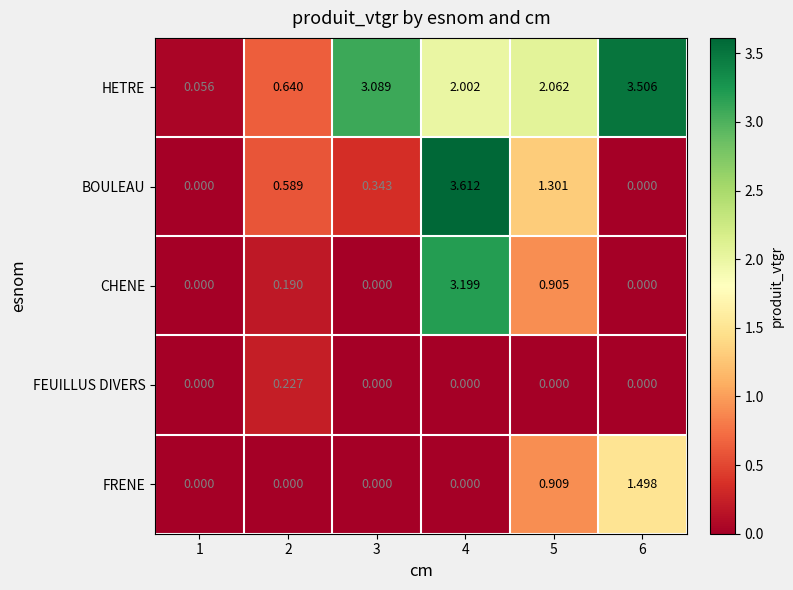

Which series has the largest total across all categories?

HETRE